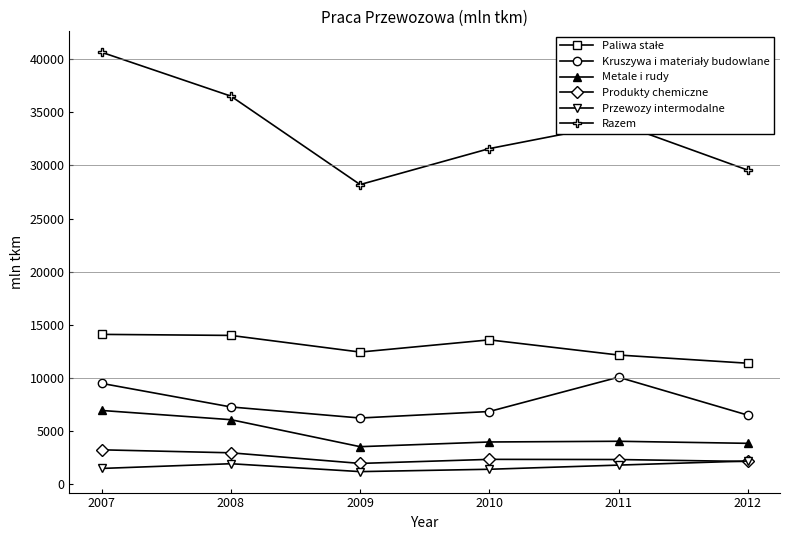

At how many categories does at least one series exceed 32263?

3